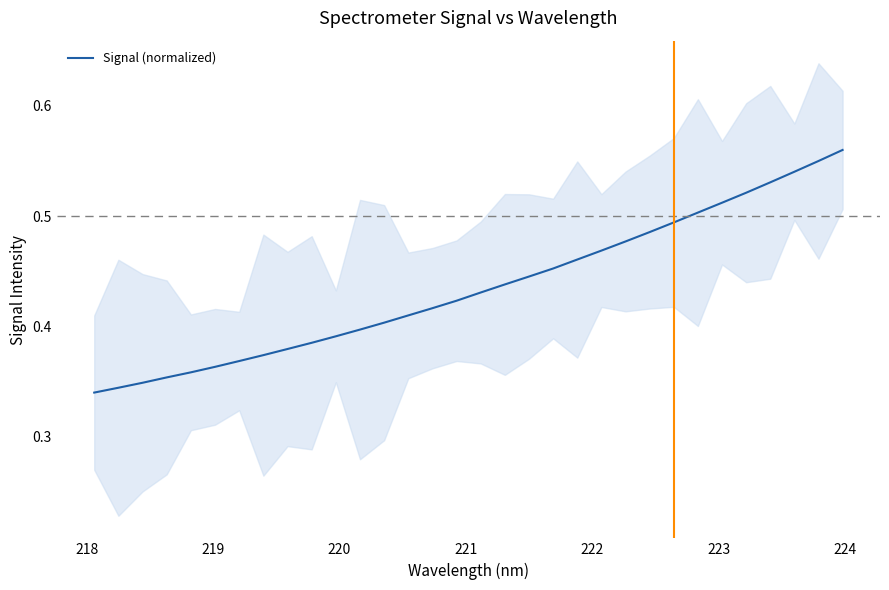

What value does the data have at 218?

0.3